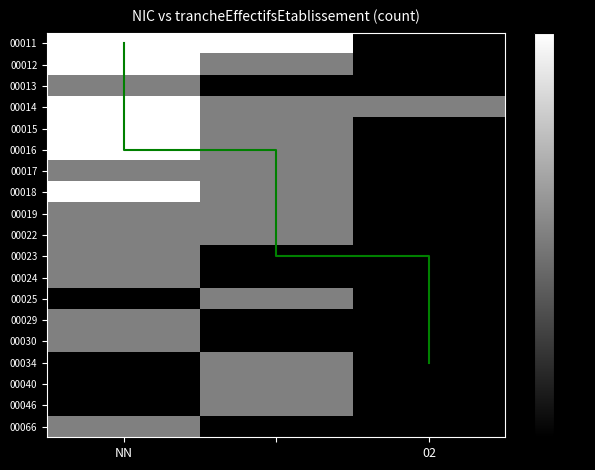

What is the difference between the 00014 values at NN and 02?

1